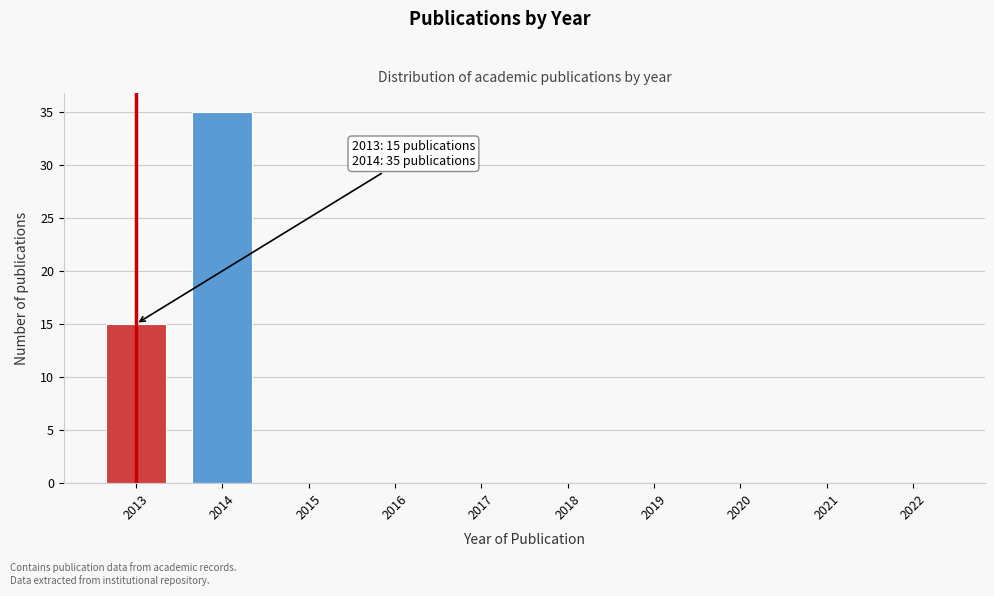

Reading left to right, extract all data points from this chart.

2013=15	2014=35	2015=0	2016=0	2017=0	2018=0	2019=0	2020=0	2021=0	2022=0